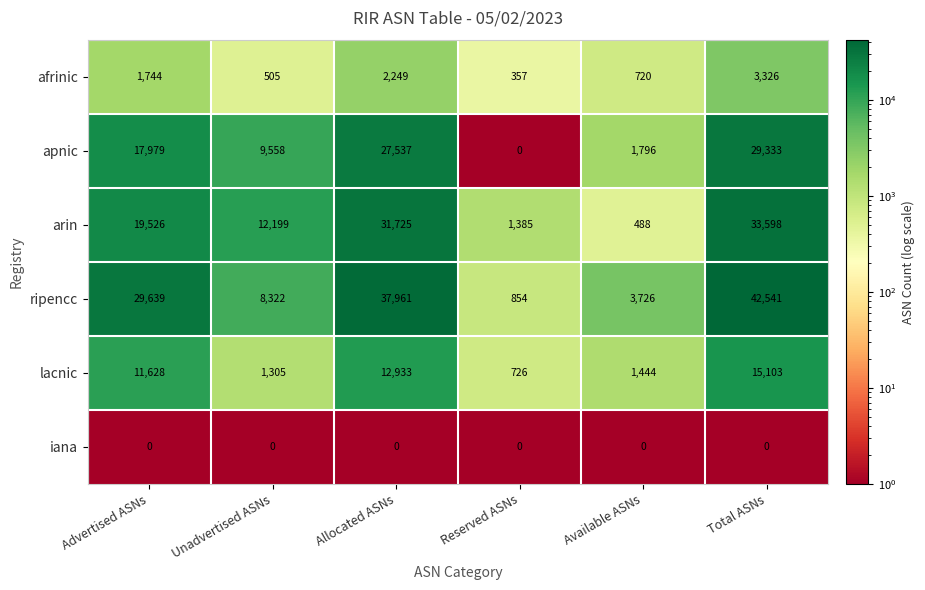

What is the average value of the apnic series?

14367